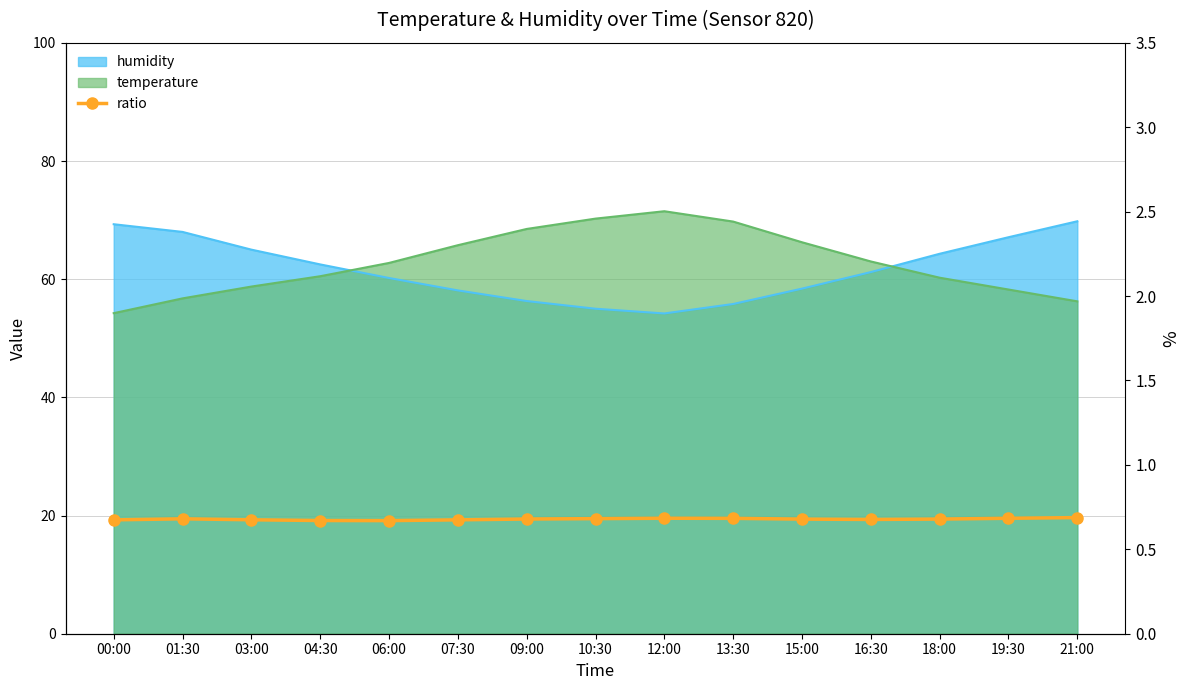

The chart shows a value of 0.9 at 16:30. True or false?

False